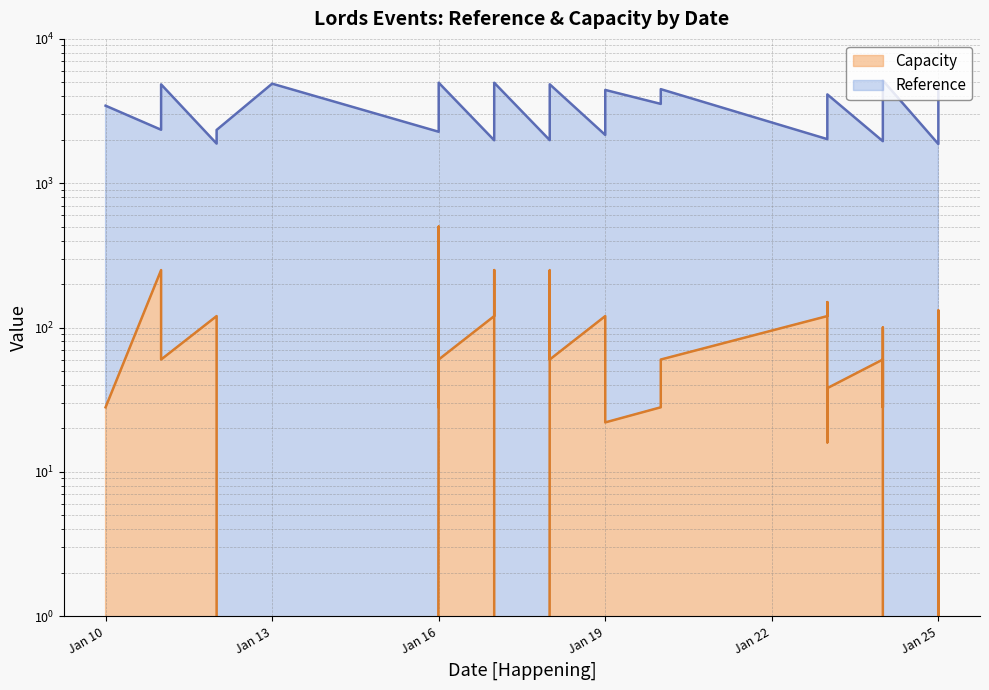

True or false: Reference and Capacity intersect in this chart.

False